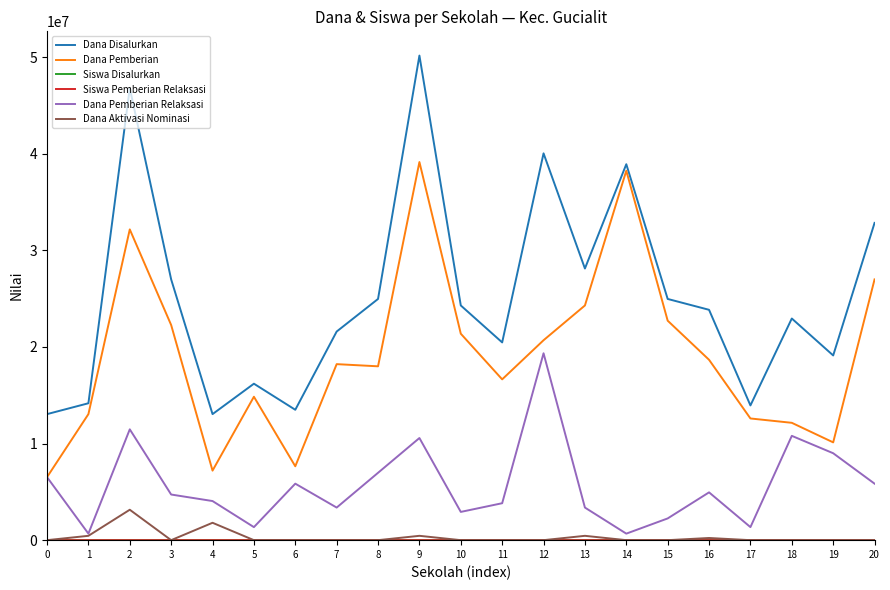

The value of Dana Disalurkan at 3 is 45101125. True or false?

False